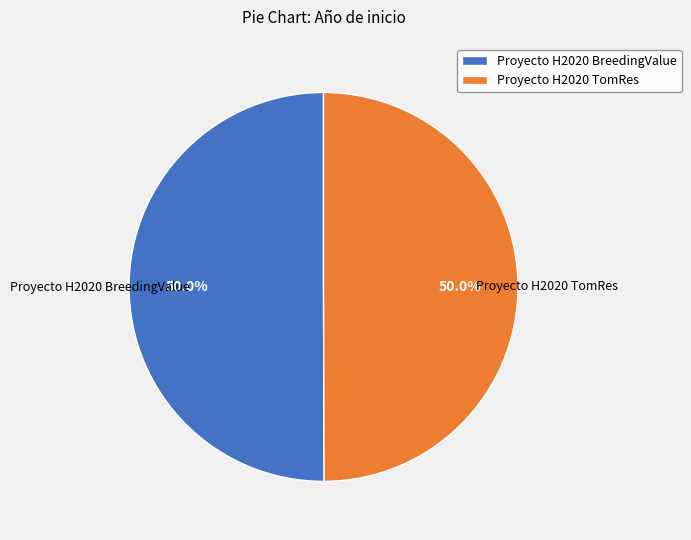

What is the ratio of the value at Proyecto H2020 BreedingValue to the value at Proyecto H2020 TomRes?

1.0